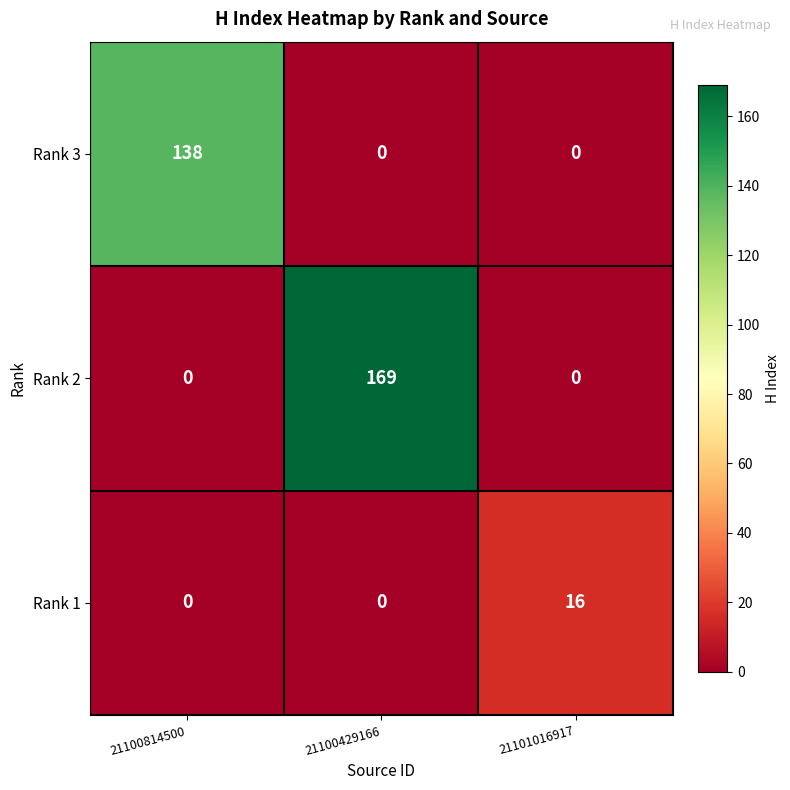

At which category is the sum across all series the highest?

21100429166